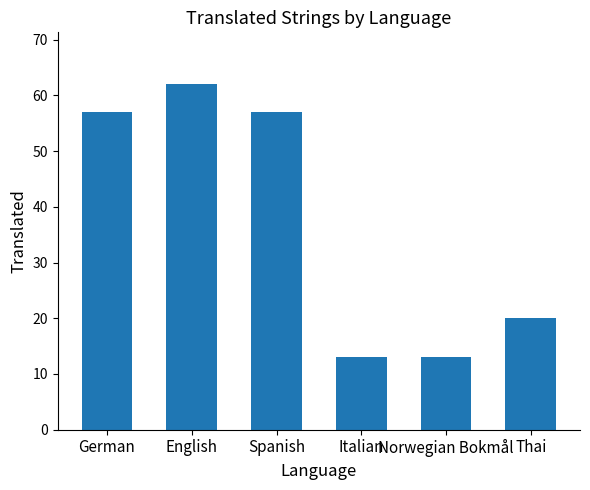

The chart shows a value of 13 at Norwegian Bokmål. True or false?

True